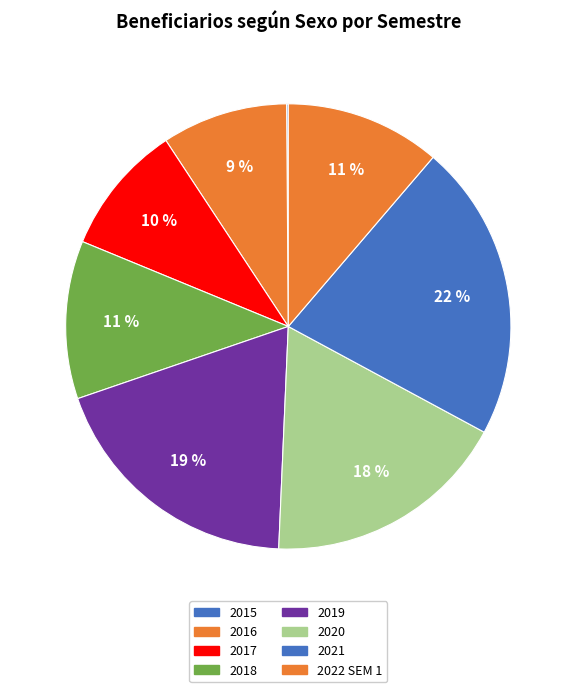

To the nearest percent, what is the difference between the largest and smallest slice percentages?

13%